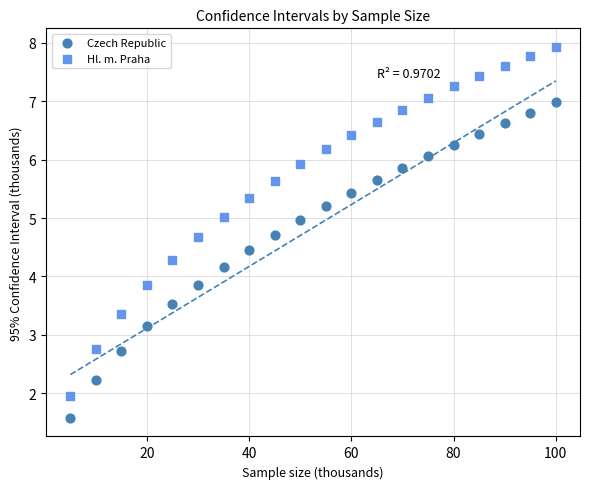

Across all data points, what is the range of Y values (max minus min)?

6.4